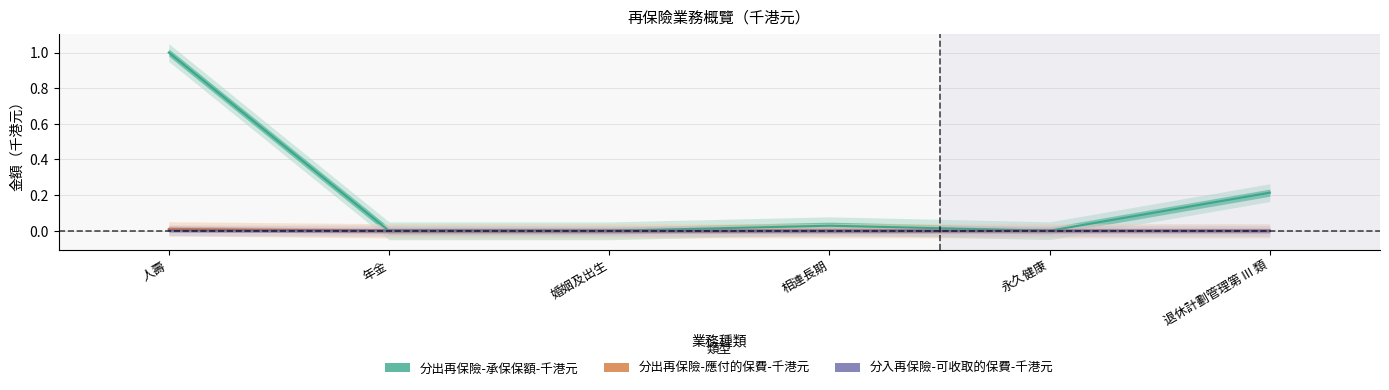

Which series has the widest spread of values?

分出再保險-承保保額-千港元